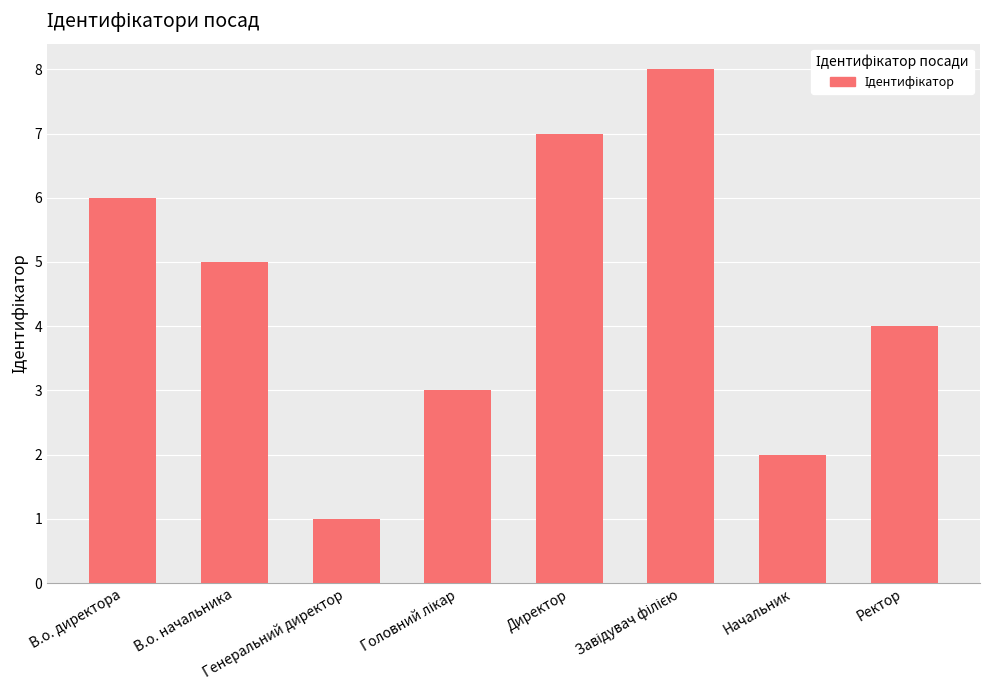

At which label is the value closest to 4?

Ректор